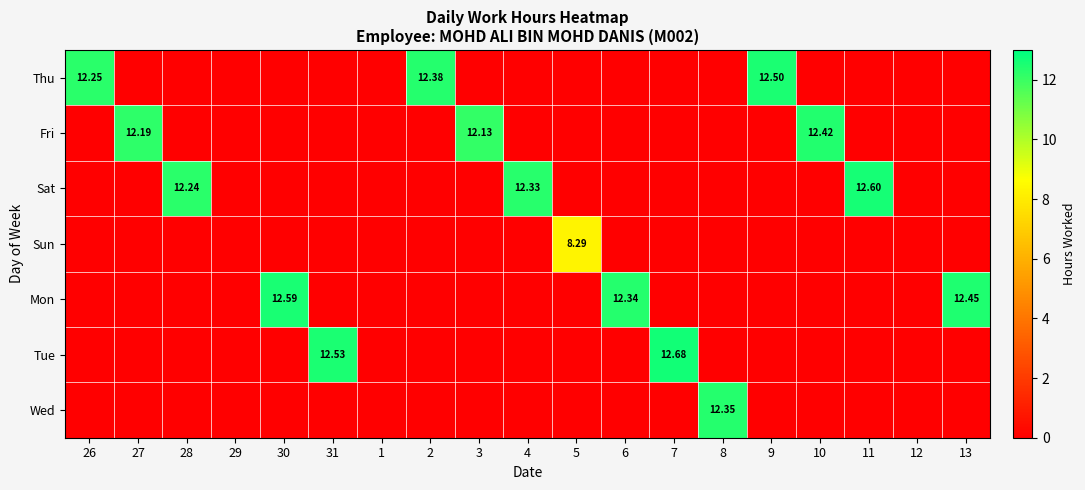

Where is Sat nearest to the value 6?

26